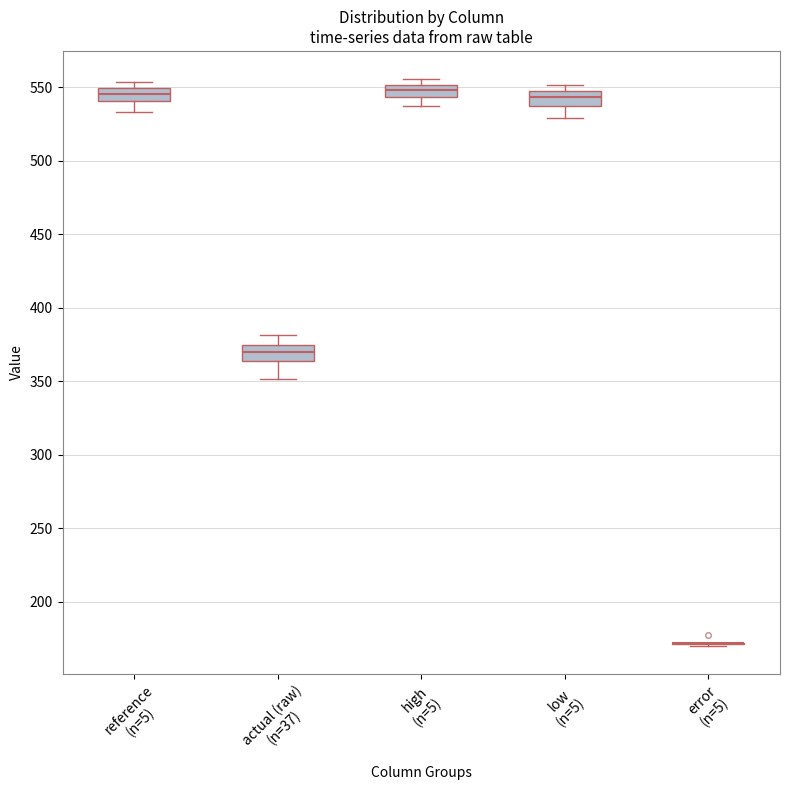

Where does the lower whisker of the box for high (n=5) end on the y-axis? The values are not printed on the chart, so give them approximately, as read against the axis.

535